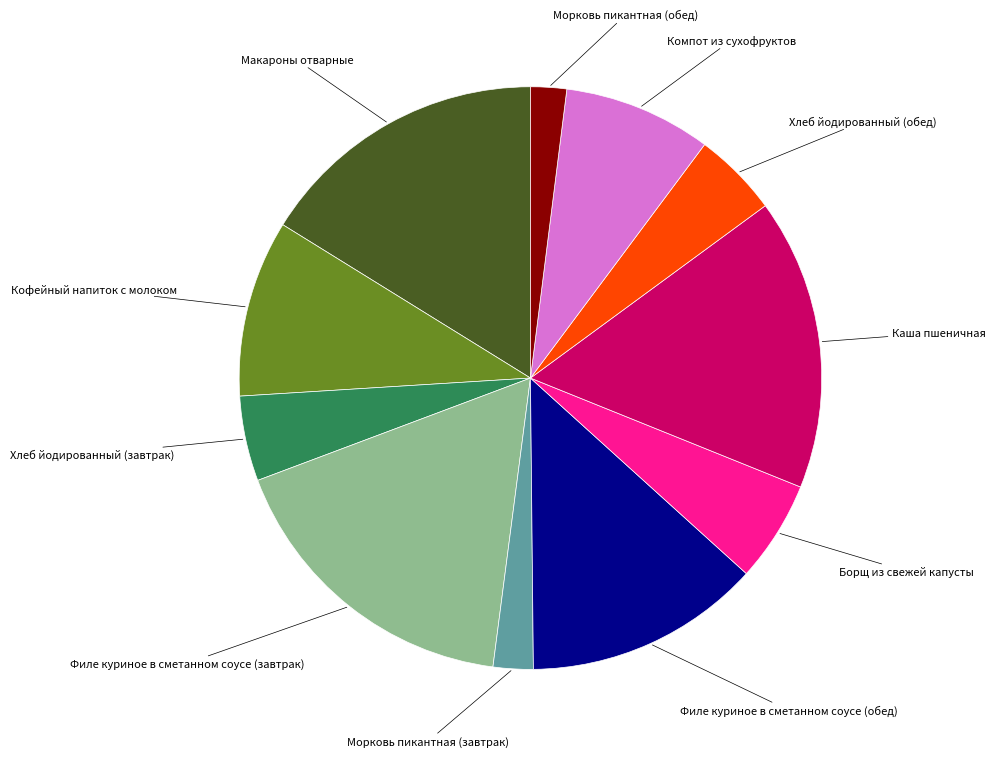

Between Макароны отварные and Филе куриное в сметанном соусе (завтрак), which is larger?

Филе куриное в сметанном соусе (завтрак)